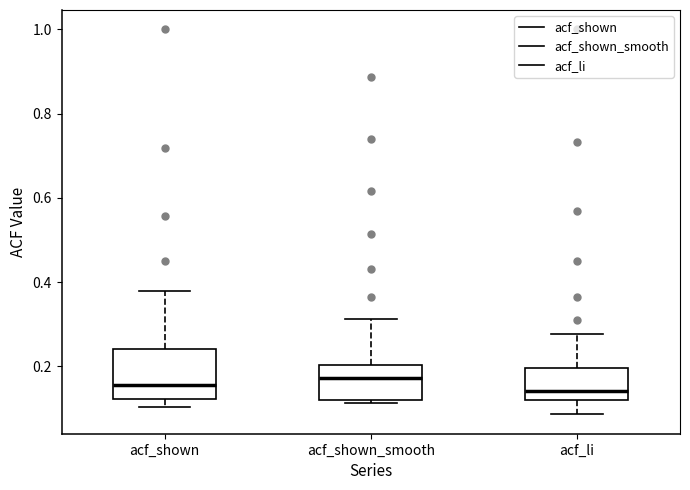

Reading left to right, transcribe this box plot: for each box, give where its median line is, the range the box spans, and where its two whiskers end, as read against the y-axis. The values are not printed on the chart, so give them approximately, as read against the axis.

acf_shown: median 0.16, box 0.12 to 0.24, whiskers 0.10 to 0.38
acf_shown_smooth: median 0.18, box 0.12 to 0.20, whiskers 0.12 (just below the box's lower edge) to 0.32
acf_li: median 0.14, box 0.12 to 0.20, whiskers 0.08 to 0.28